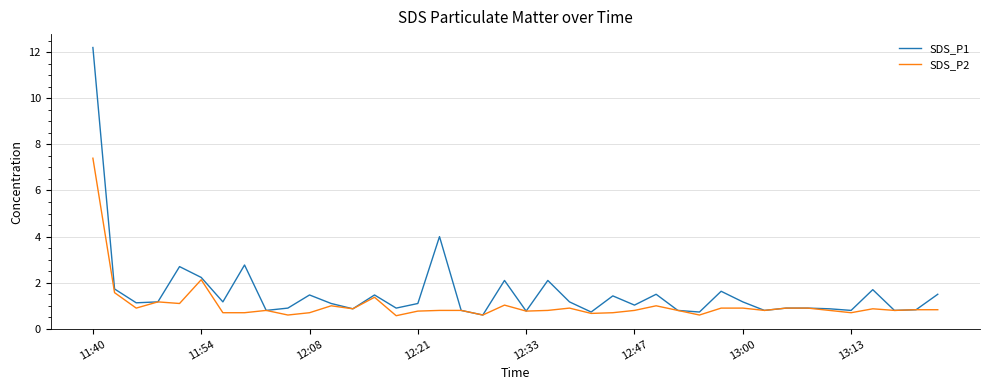

List the series in order of their overall mean, lowest first.

SDS_P2, SDS_P1